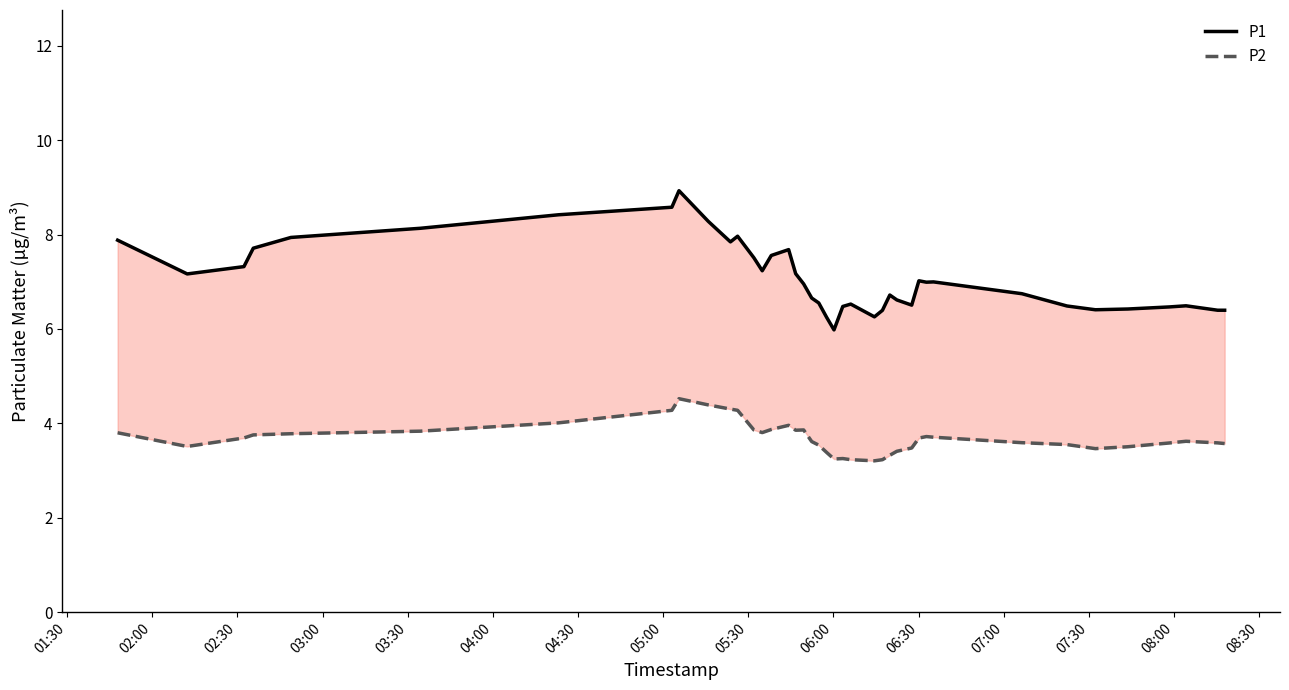

True or false: P1 has a value of 12.5 at 03:00.

False